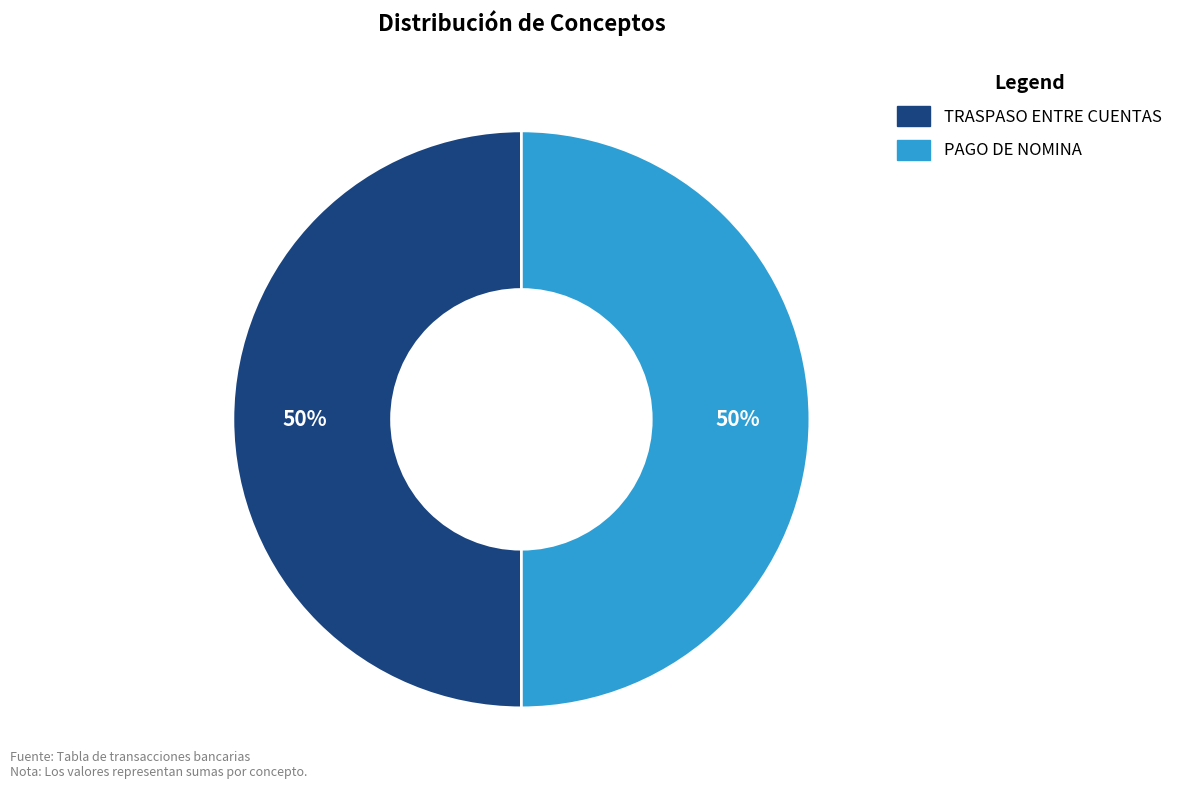

The PAGO DE NOMINA slice represents 59% of the pie. True or false?

False